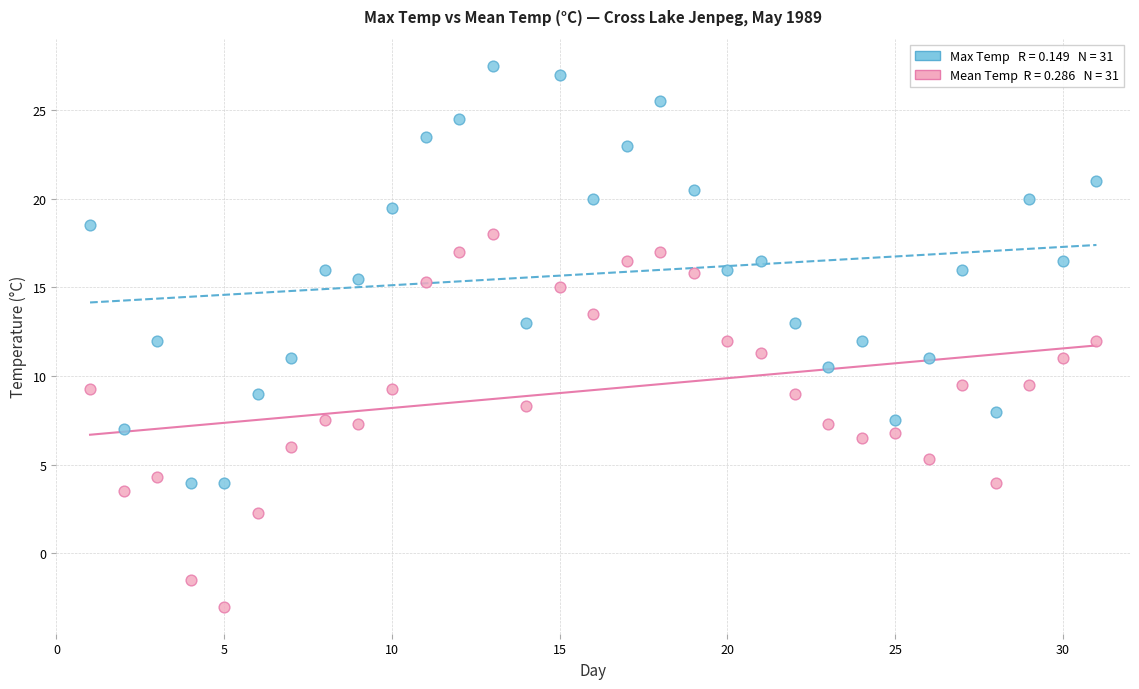

Across all data points, what is the range of Y values (max minus min)?

30.5